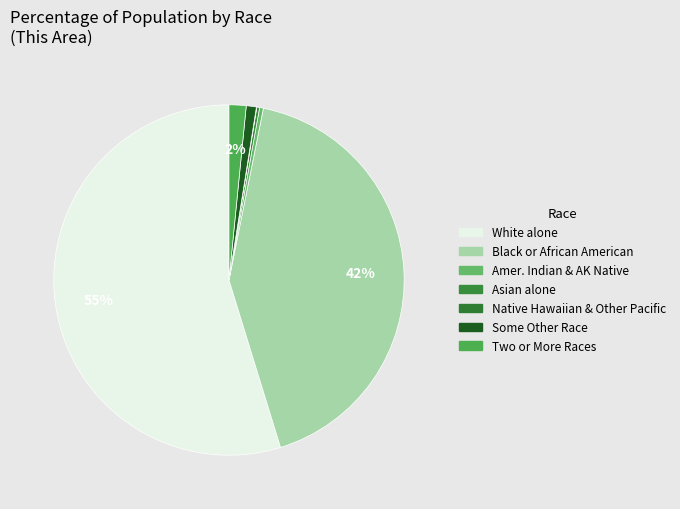

What is the smallest slice in the pie chart?

Native Hawaiian and Other Pacific